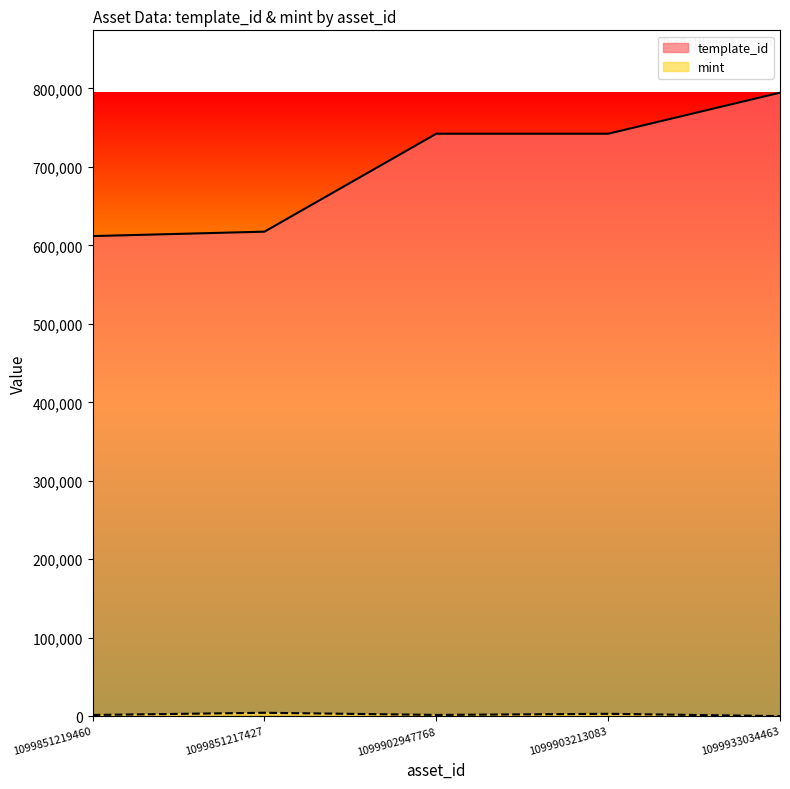

Which series has the largest range (max minus min)?

template_id